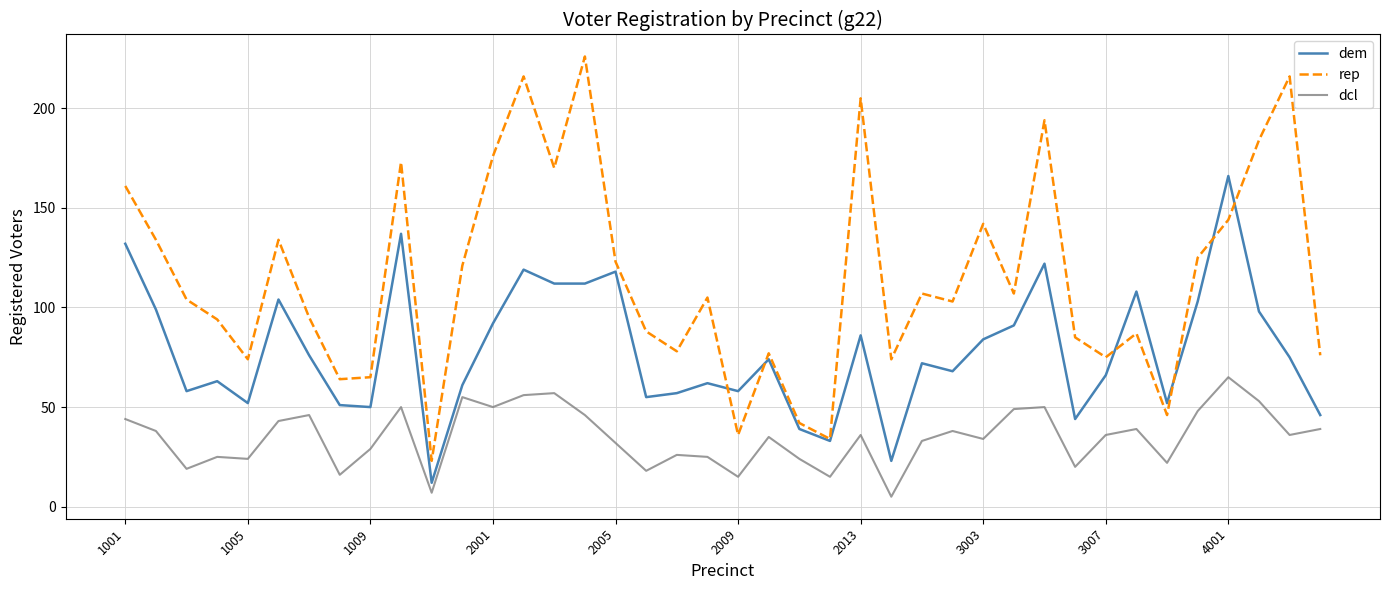

What is the lowest value of the dem series?

12